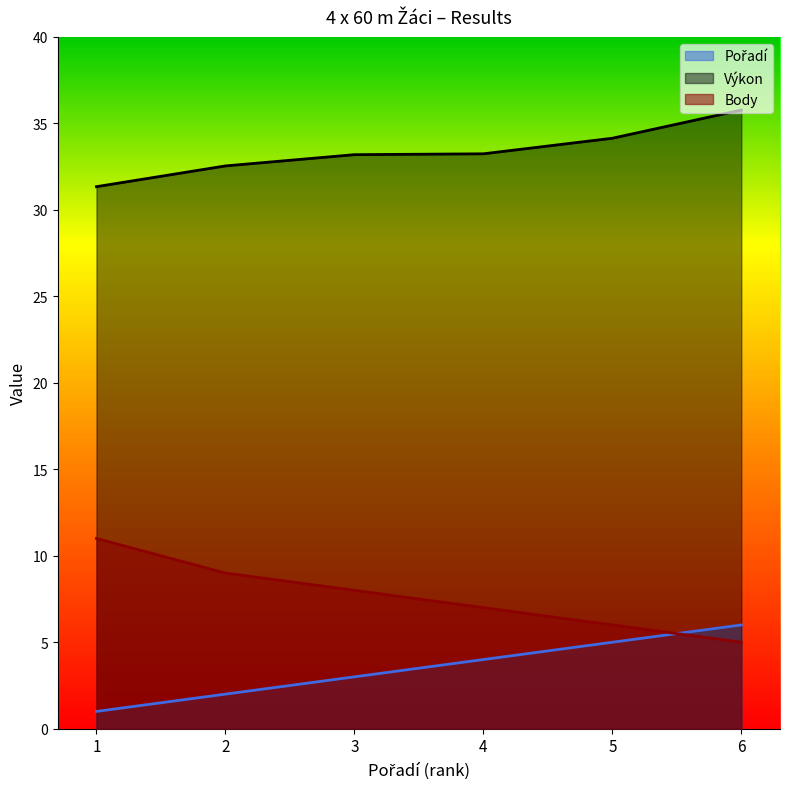

Reading left to right, extract all data points from this chart.

Pořadí: 1=1.0	2=2.0	3=3.0	4=4.0	5=5.0	6=6.0
Výkon: 1=31.3	2=32.5	3=33.2	4=33.2	5=34.1	6=35.8
Body: 1=11.0	2=9.0	3=8.0	4=7.0	5=6.0	6=5.0